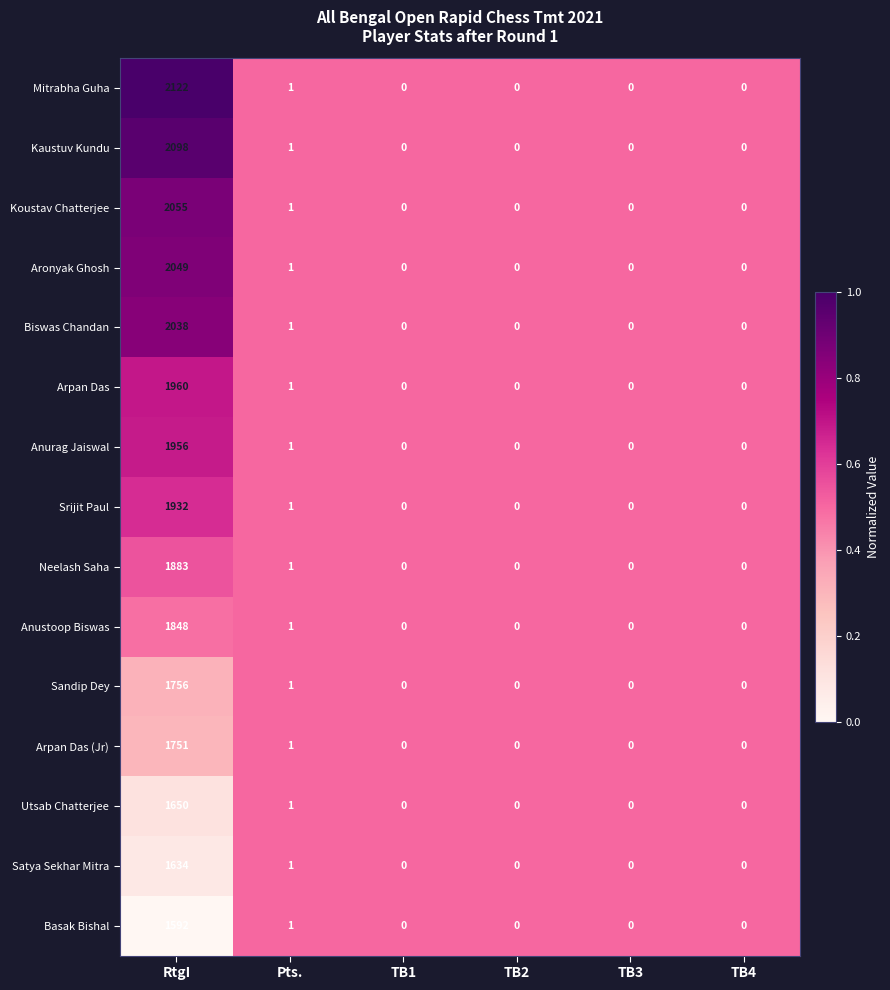

How many categories are shown in the chart?

6